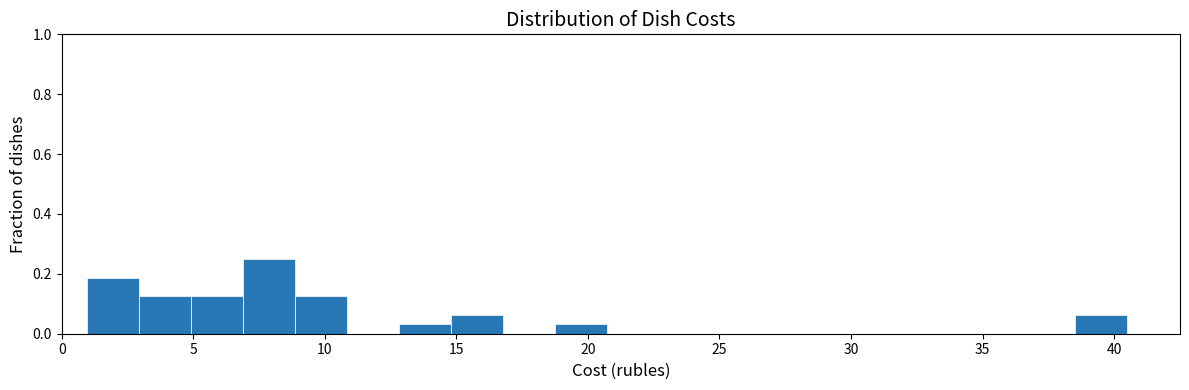

Read against the x-axis, roughly where is the centre of the tallest bar?

8.0